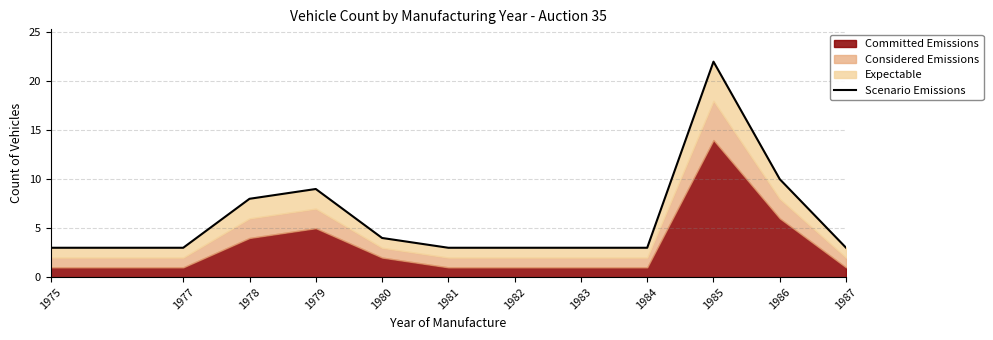

True or false: the data has more than 2 interior local peaks.

False